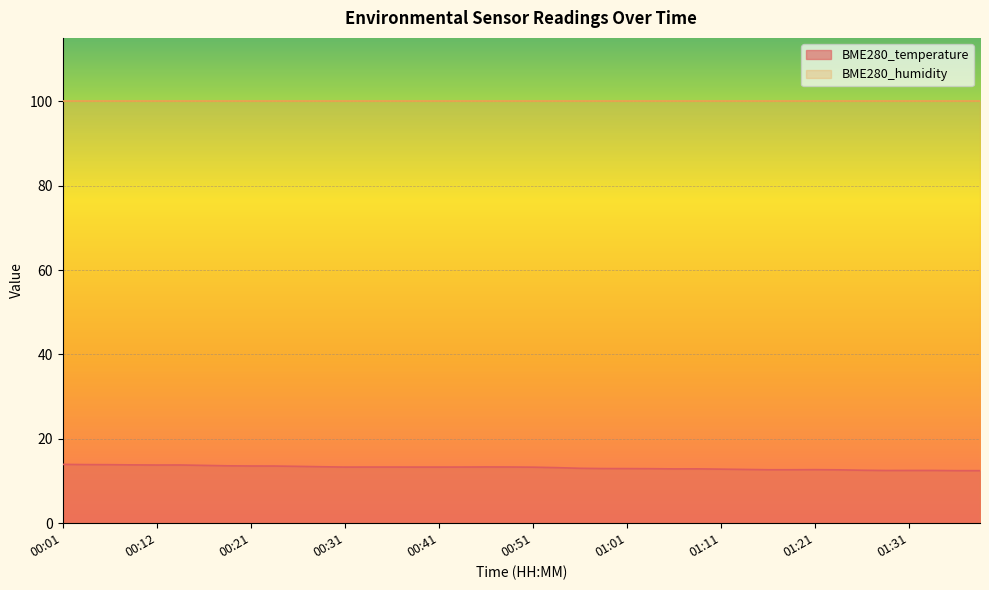

Reading left to right, list all the values displayed in this chart.

13.9	13.9	13.9	13.8	13.8	13.8	13.7	13.6	13.6	13.6	13.5	13.4	13.3	13.3	13.3	13.3	13.3	13.3	13.3	13.3	13.3	13.2	13.0	12.9	12.9	12.9	12.9	12.9	12.8	12.7	12.7	12.7	12.7	12.7	12.6	12.5	12.5	12.5	12.4	12.4